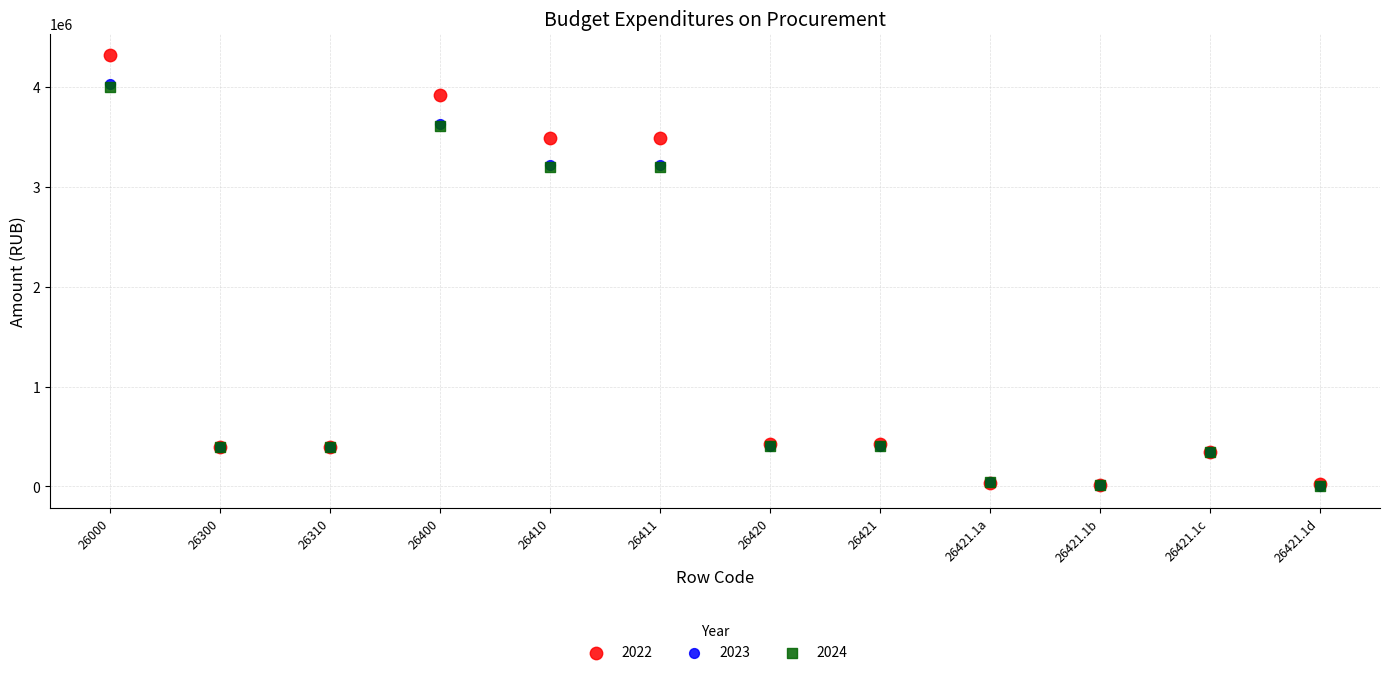

Which series has the widest spread of Y values?

2022